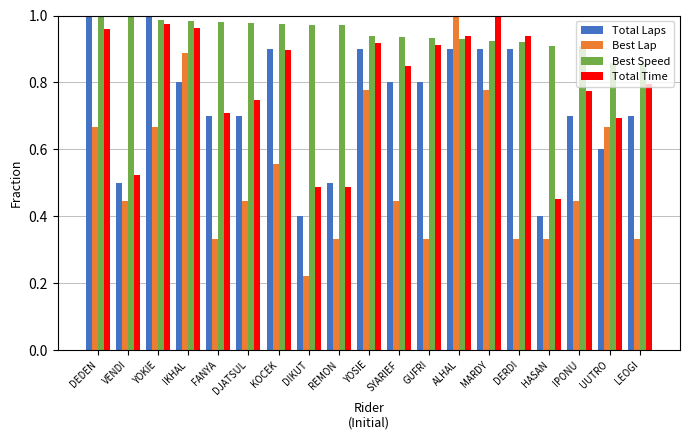

The Total Laps series shows 0.8 at SYARIEF. True or false?

True